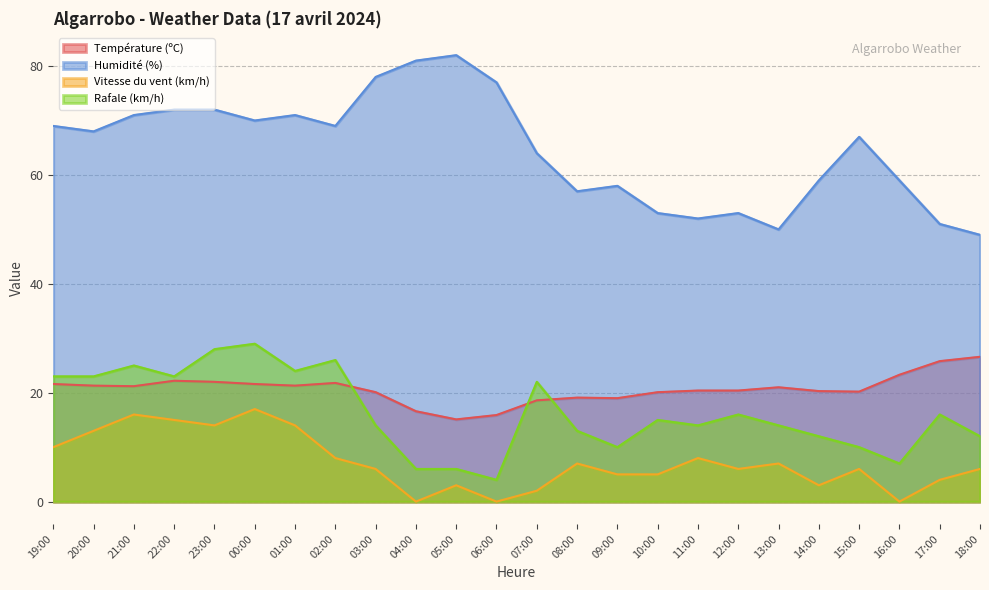

How many series are shown in this chart?

4